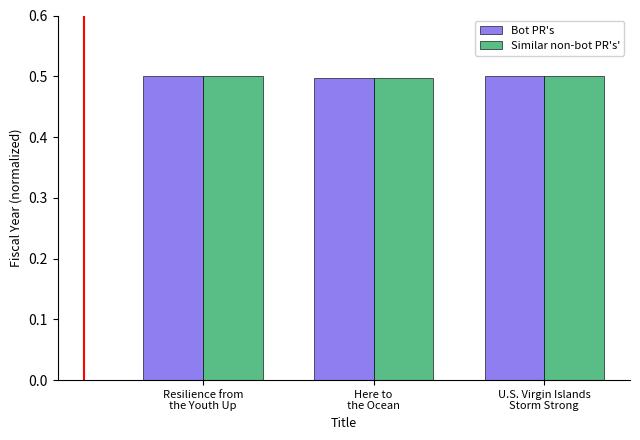

How many groups of bars are there?

3